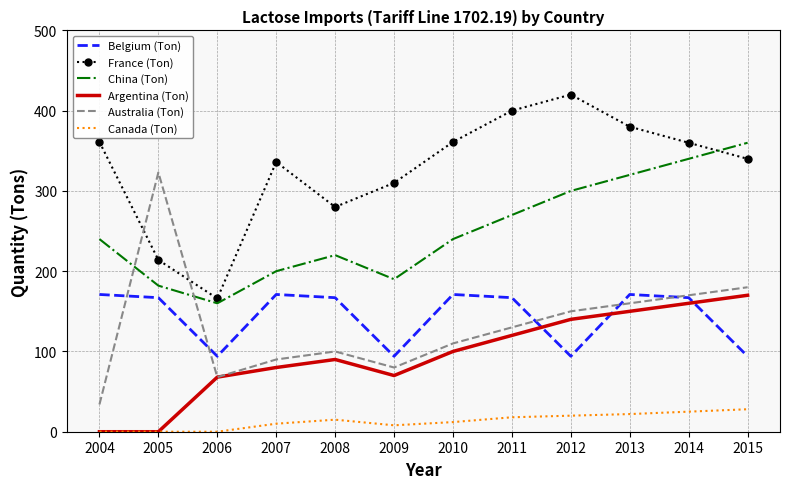

True or false: Australia (Ton) and Belgium (Ton) intersect in this chart.

True